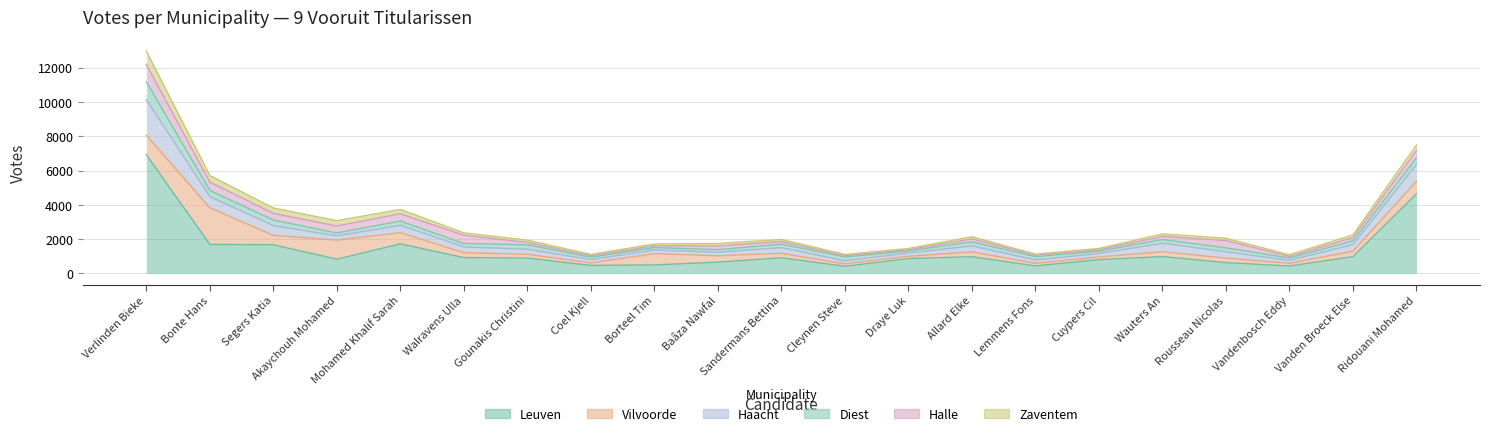

Where is the first local maximum for Diest?

Mohamed Khalif Sarah